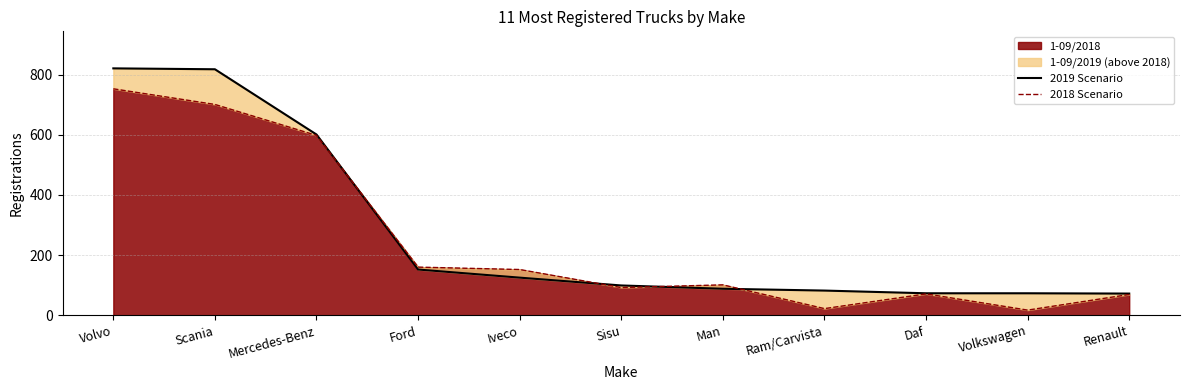

What position from the right is Volvo?

11